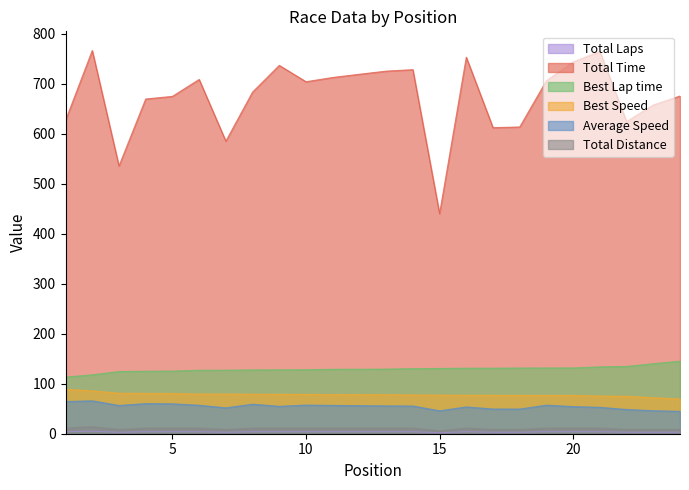

What is the value of the Total Distance point at the 22nd from the left?

8.4